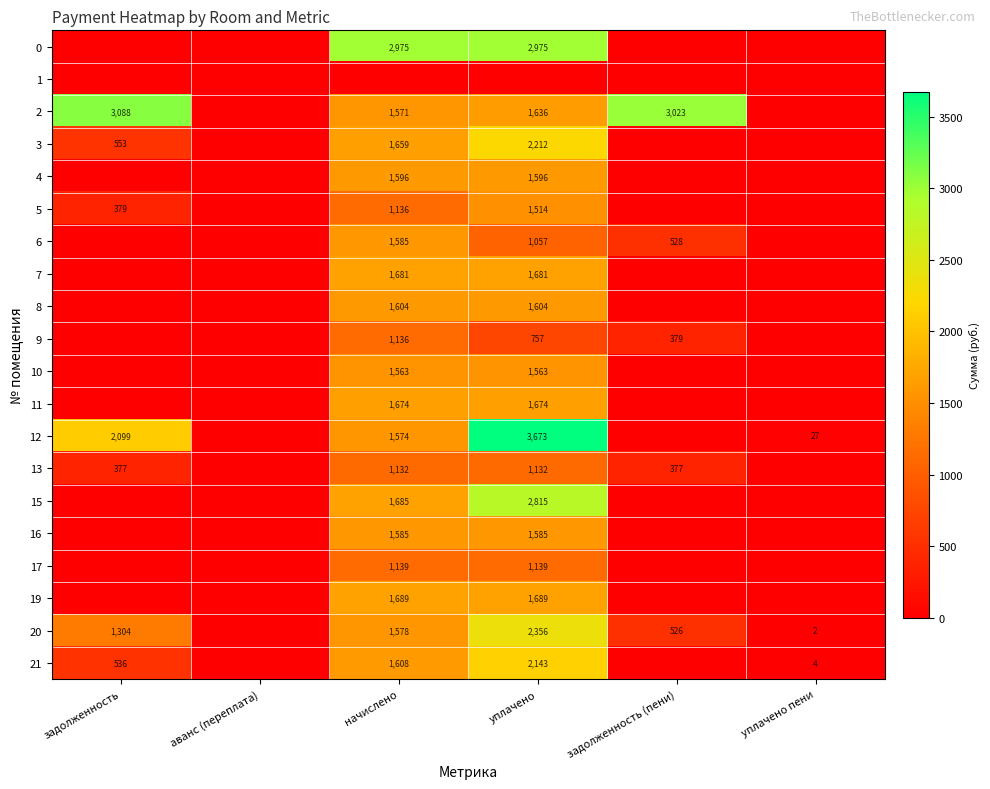

Is the value of 20 at начислено greater than the value of 19 at уплачено?

No